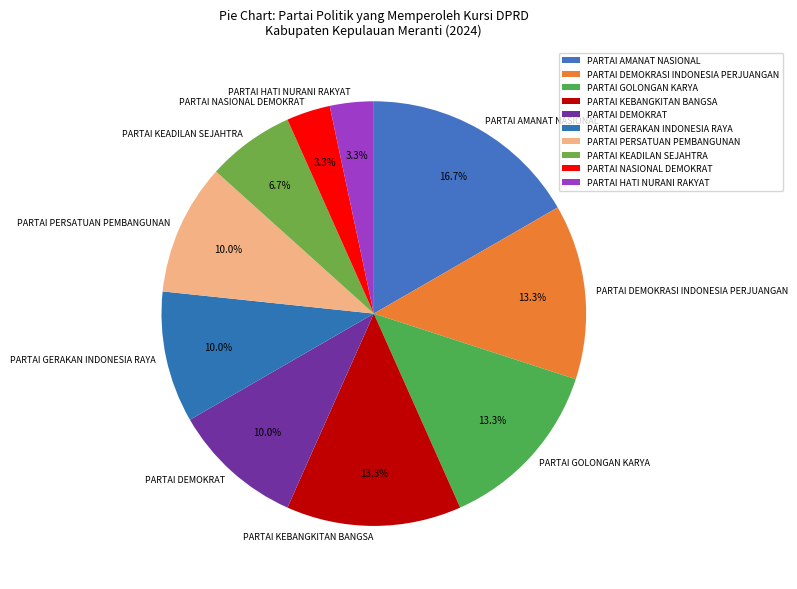

Combined, do PARTAI KEADILAN SEJAHTRA and PARTAI NASIONAL DEMOKRAT account for over 50%?

No